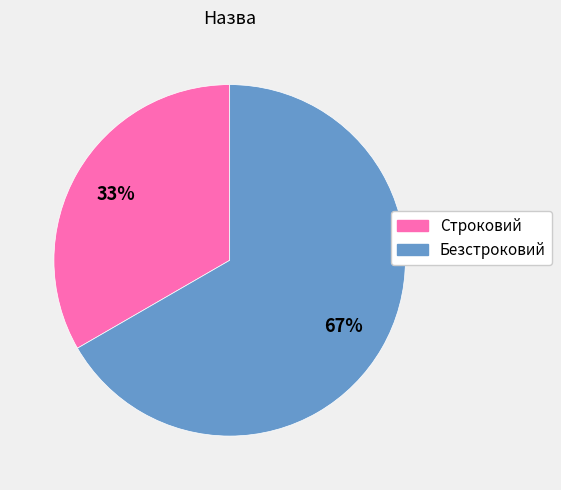

Is there a majority slice in this chart?

Yes